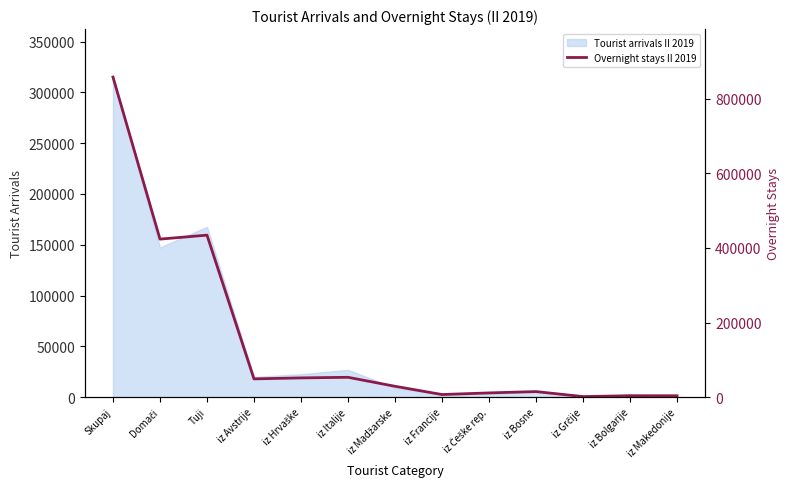

What position from the right is iz Bolgarije?

2